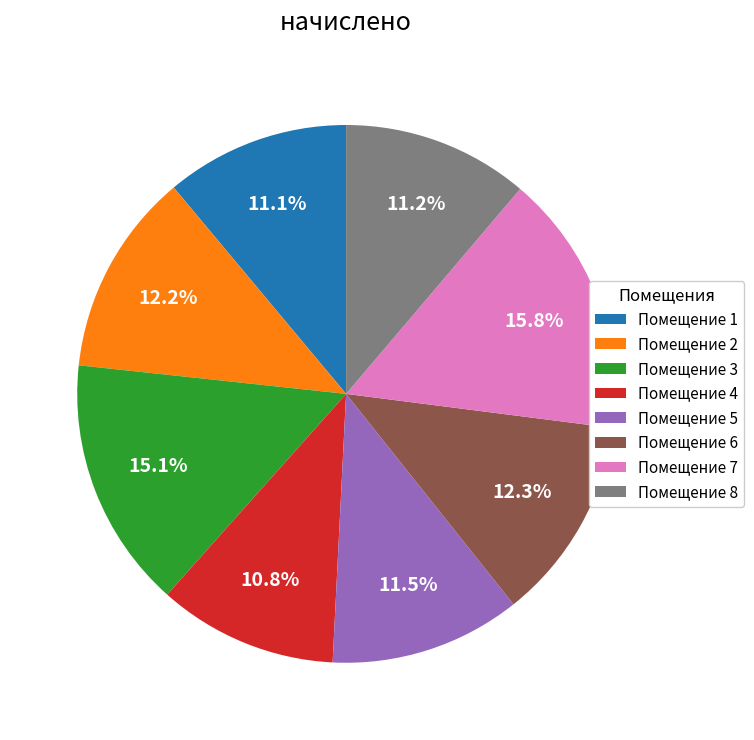

Combined, what portion of the pie is Помещение 7 and Помещение 1?

26.9%